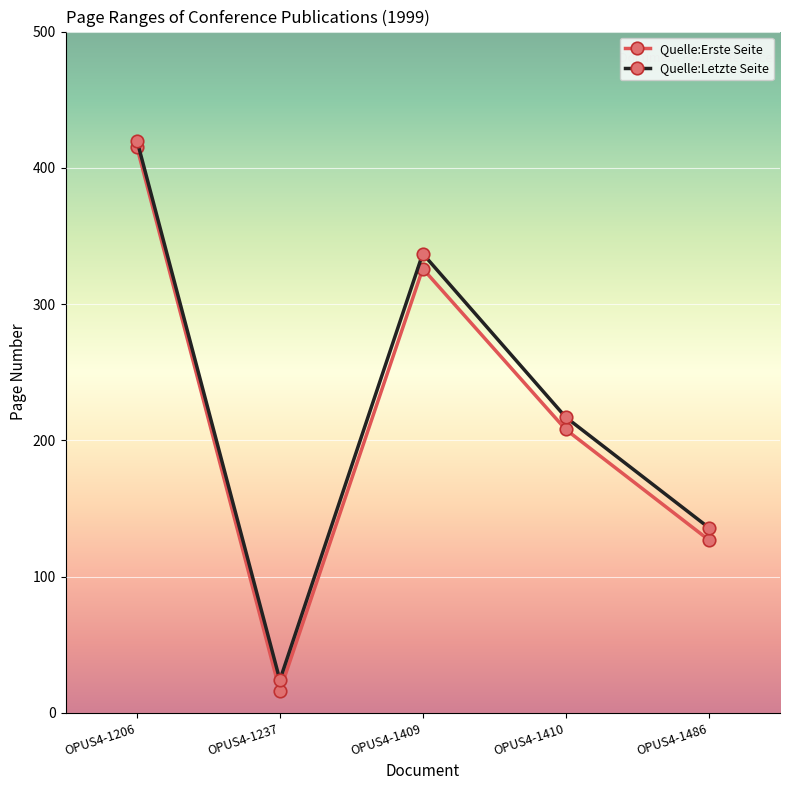

List the labels in order of Quelle:Letzte Seite value, smallest first.

OPUS4-1237, OPUS4-1486, OPUS4-1410, OPUS4-1409, OPUS4-1206